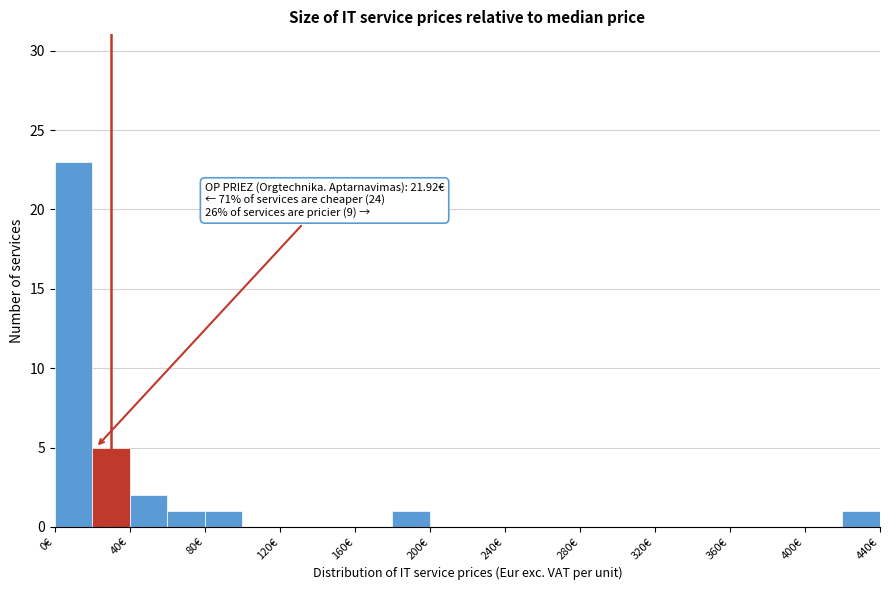

Which range on the x-axis has the tallest bar?

0 to 20